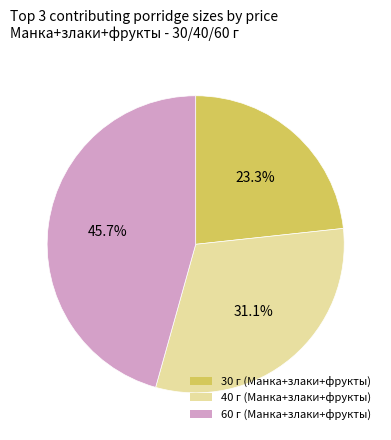

Is there any slice that represents more than half of the pie?

No